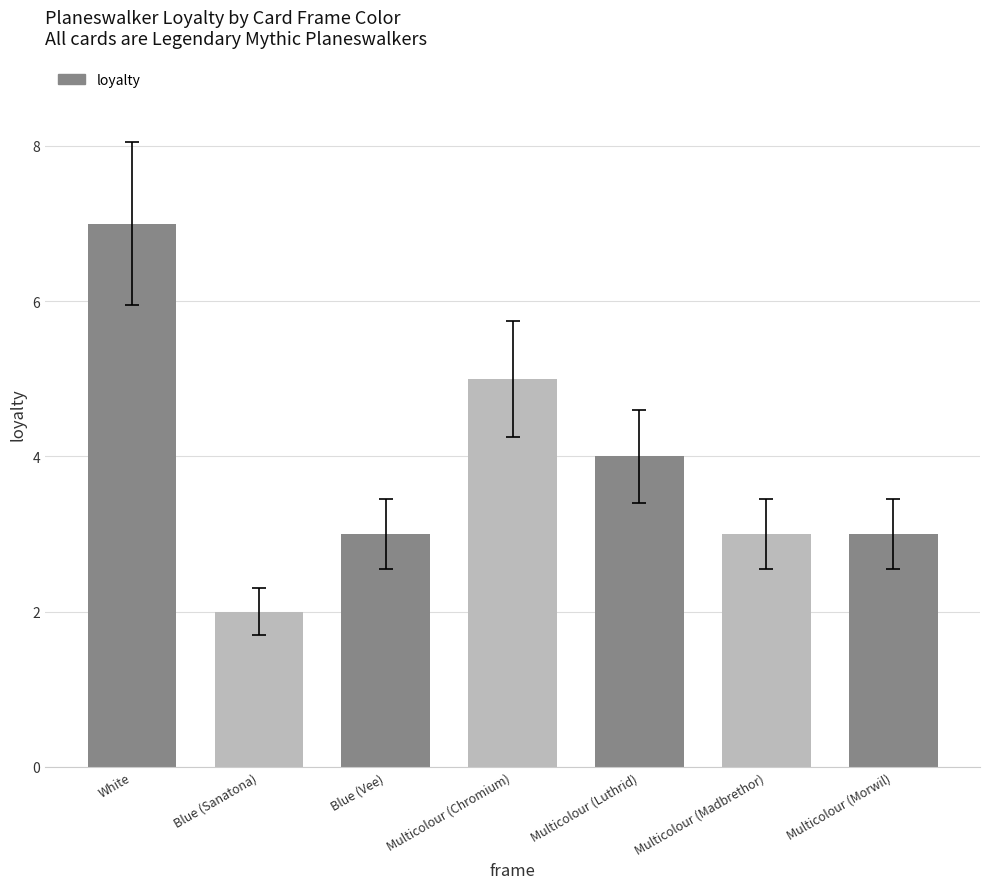

How many bars are there in total?

7